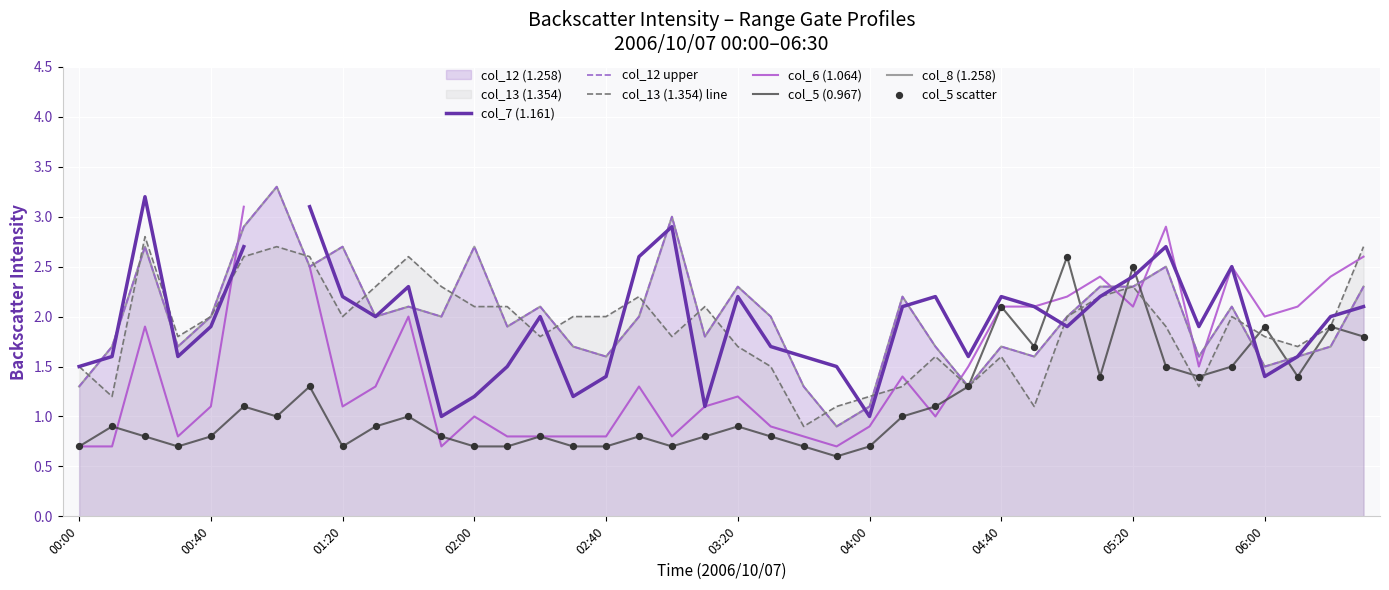

Which series has the largest Y range (max minus min)?

col_12 (1.258)